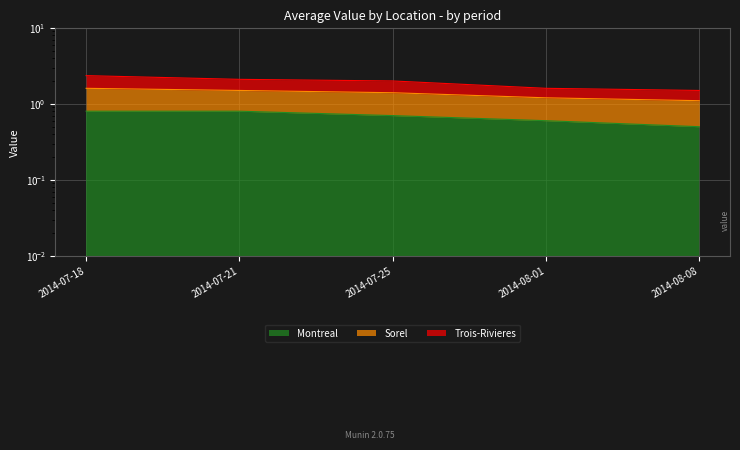

The value of Trois-Rivieres at 2014-07-18 is 3.4. True or false?

False